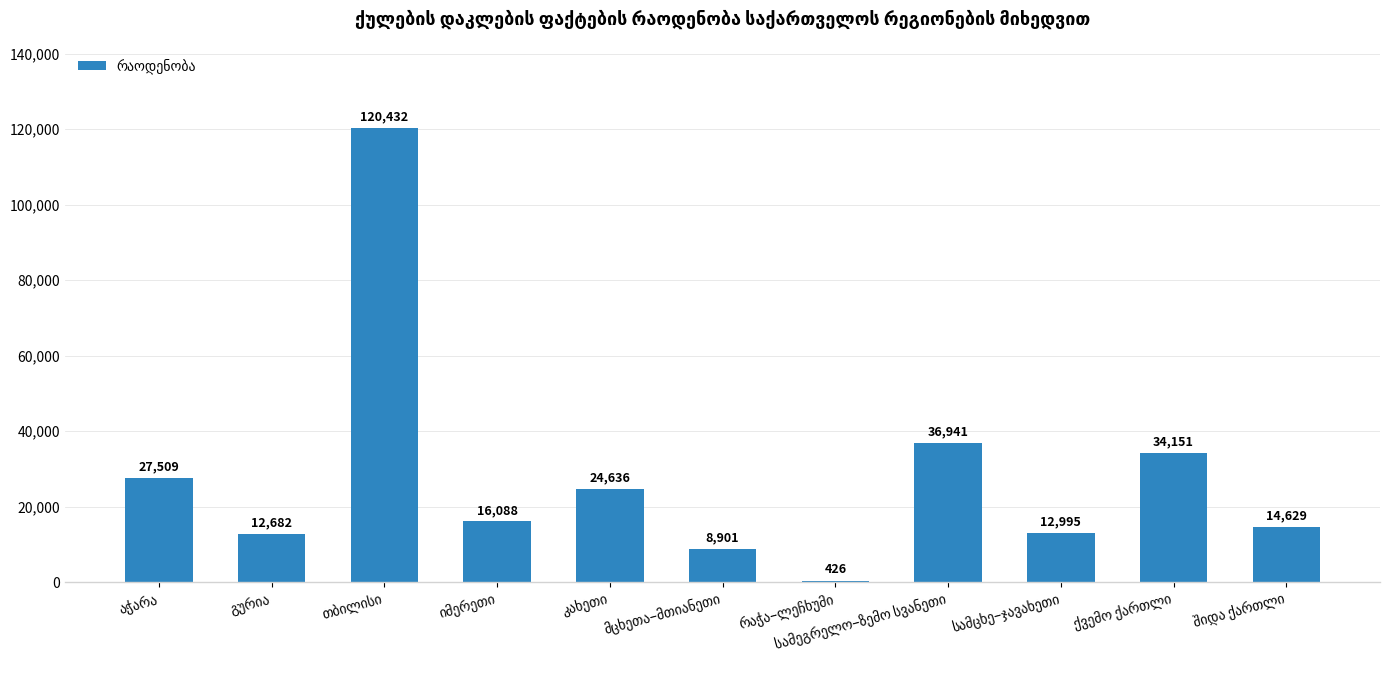

What is the sum of all values?

309390